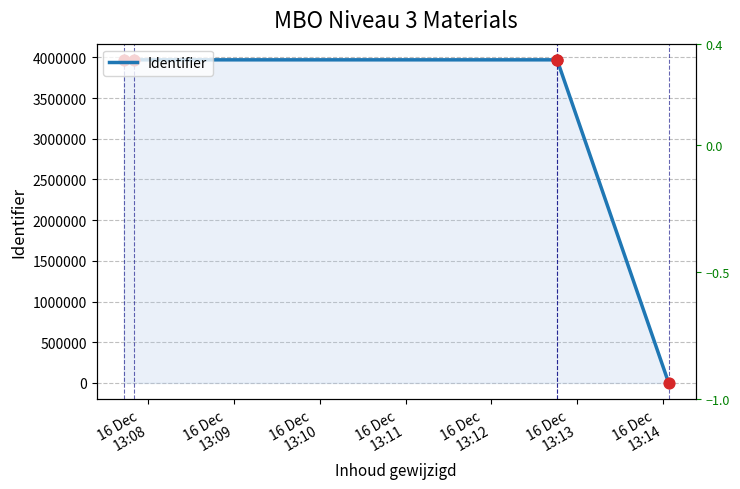

Approximately how many times larger is the value at 16 Dec
13:09 compared to 16 Dec
13:10?

1.0